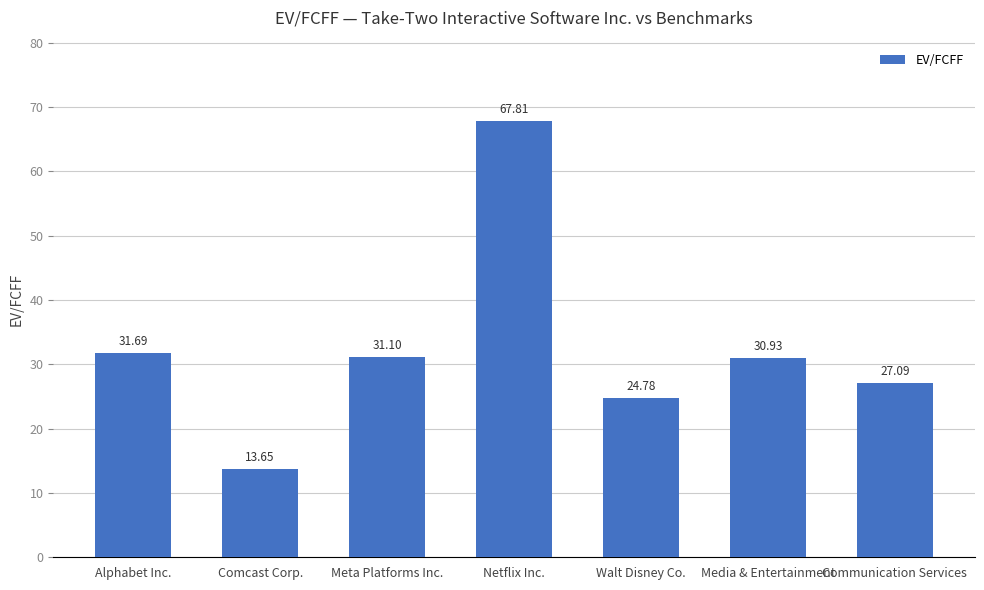

Count the number of data series in this chart.

1